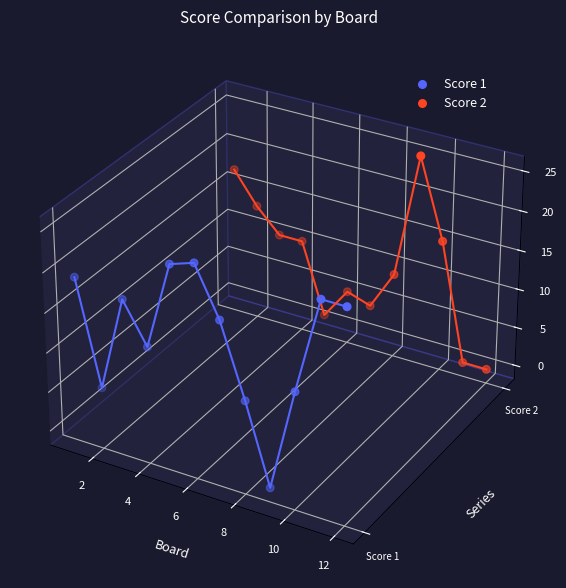

Which series has the widest spread of Y values?

Score 1